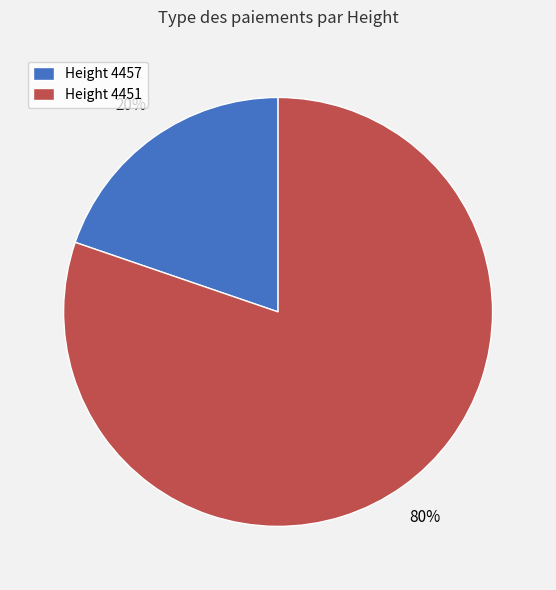

Do Height 4451 and Height 4457 together represent more than half of the pie?

Yes